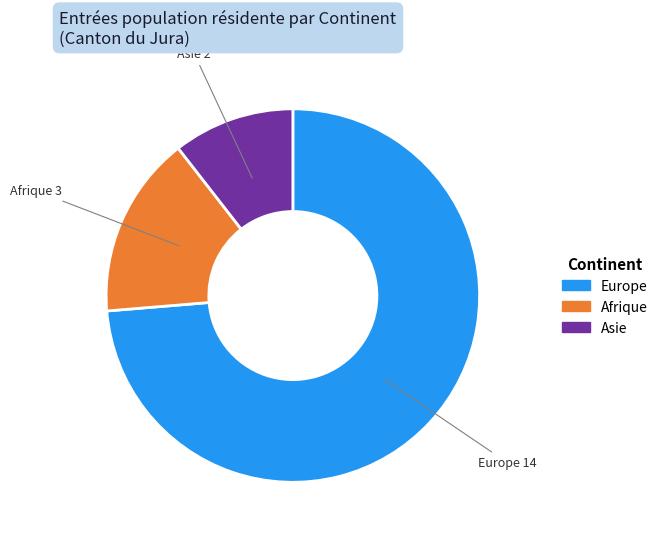

Does any single category account for the majority?

Yes